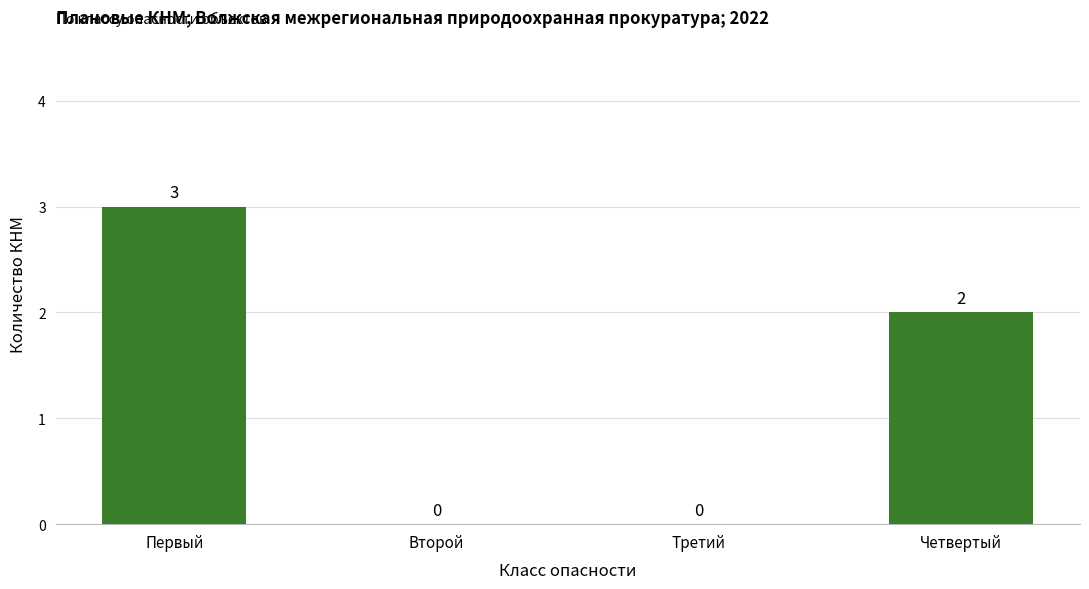

Between Третий and Первый, which is larger?

Первый